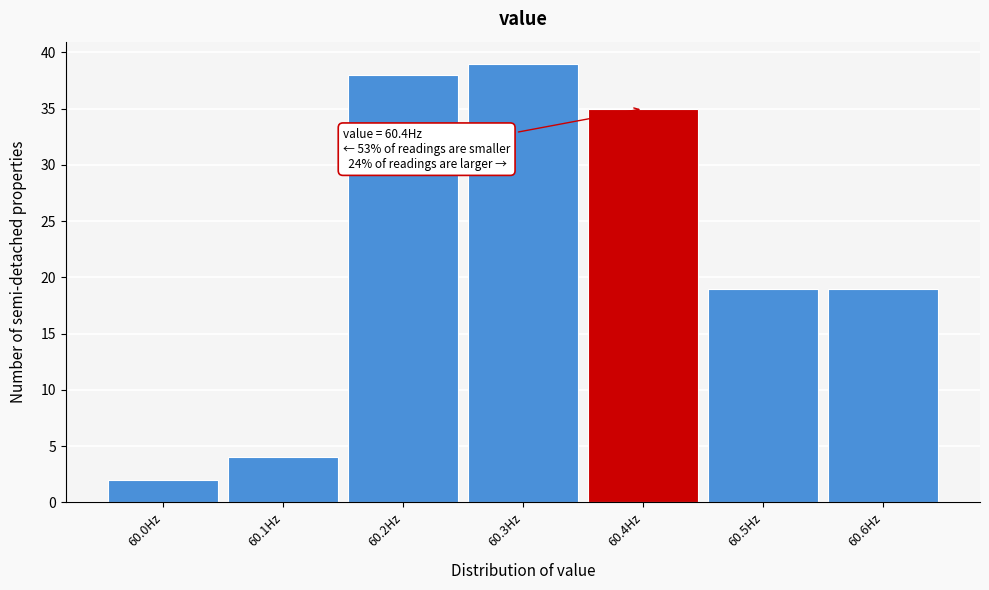

Over which range of the x-axis is the bar tallest?

60.25 to 60.35